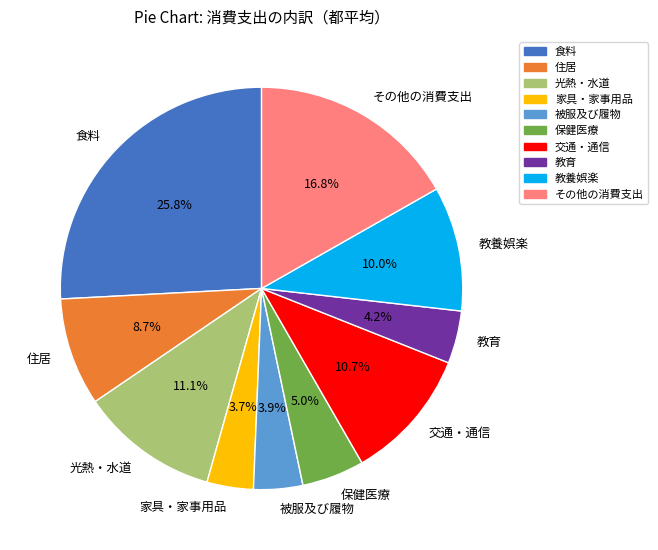

How many segments does this pie chart have?

10